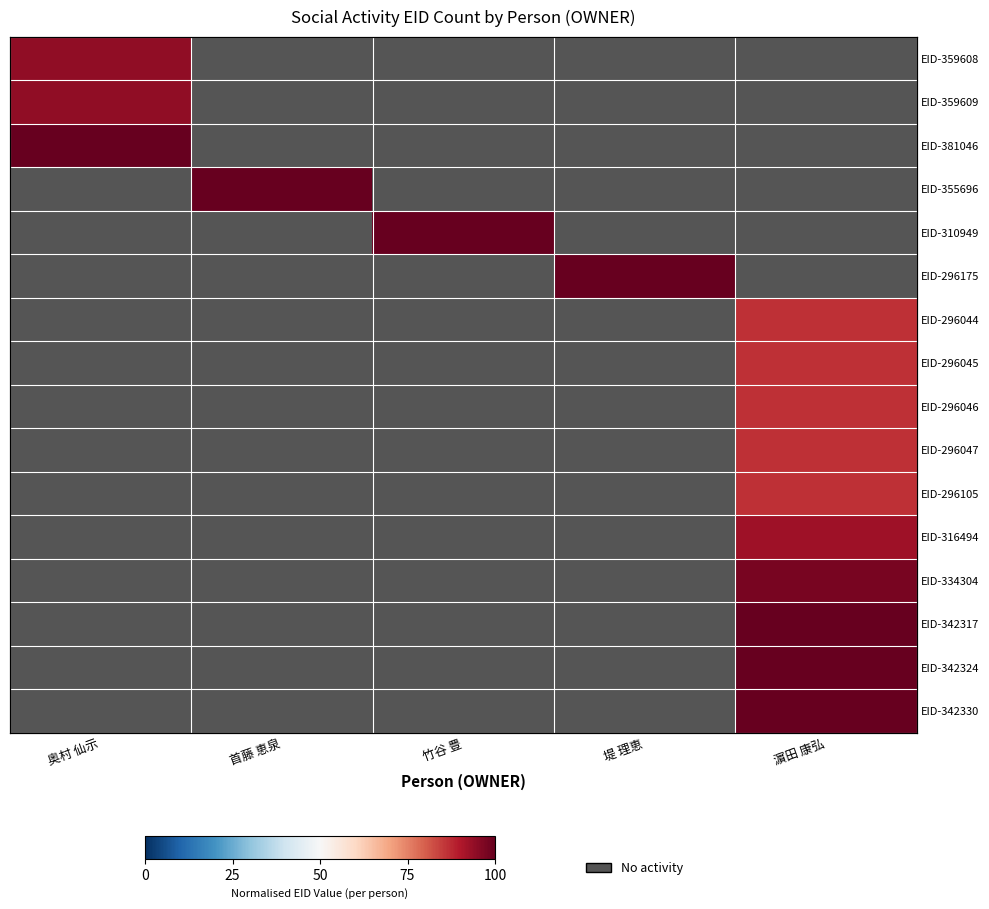

What is the total value across all series at 首藤 恵泉?

1.0